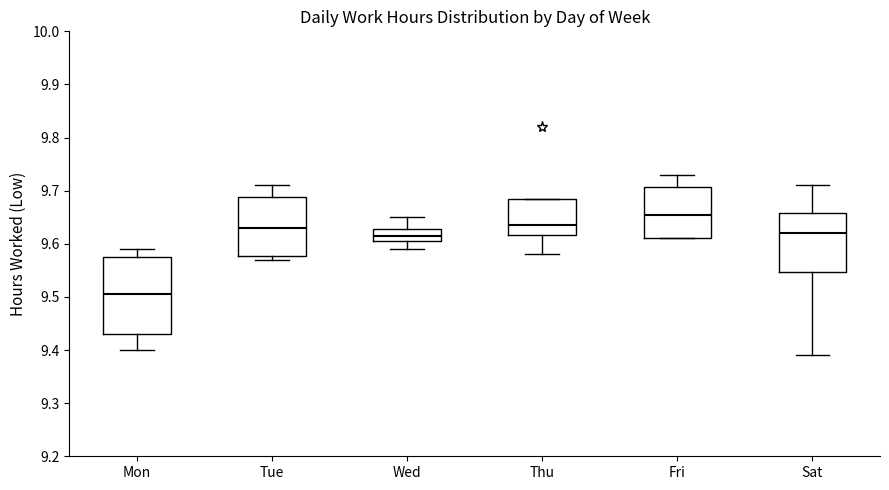

Which box's median line is the lowest?

Mon